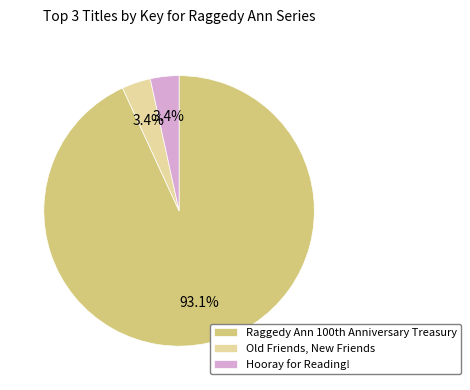

What portion of the pie excludes Old Friends, New Friends?

96.6%